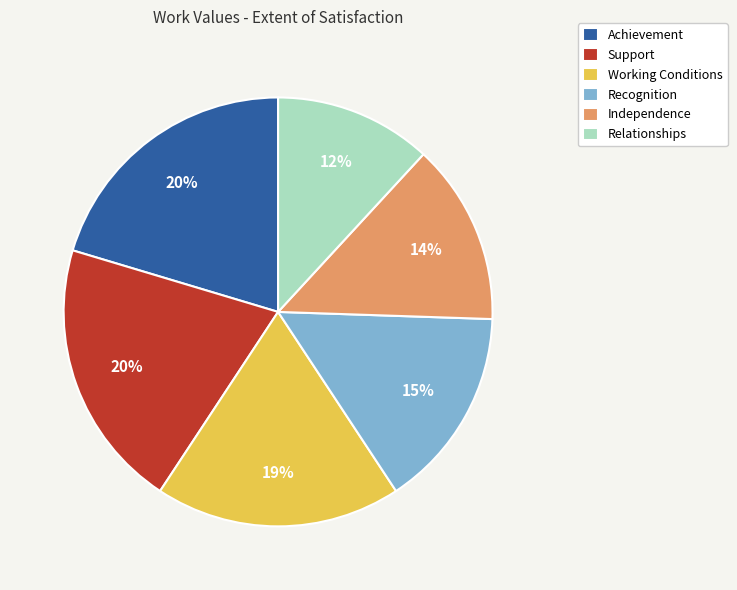

Does Achievement represent more than half of the total?

No